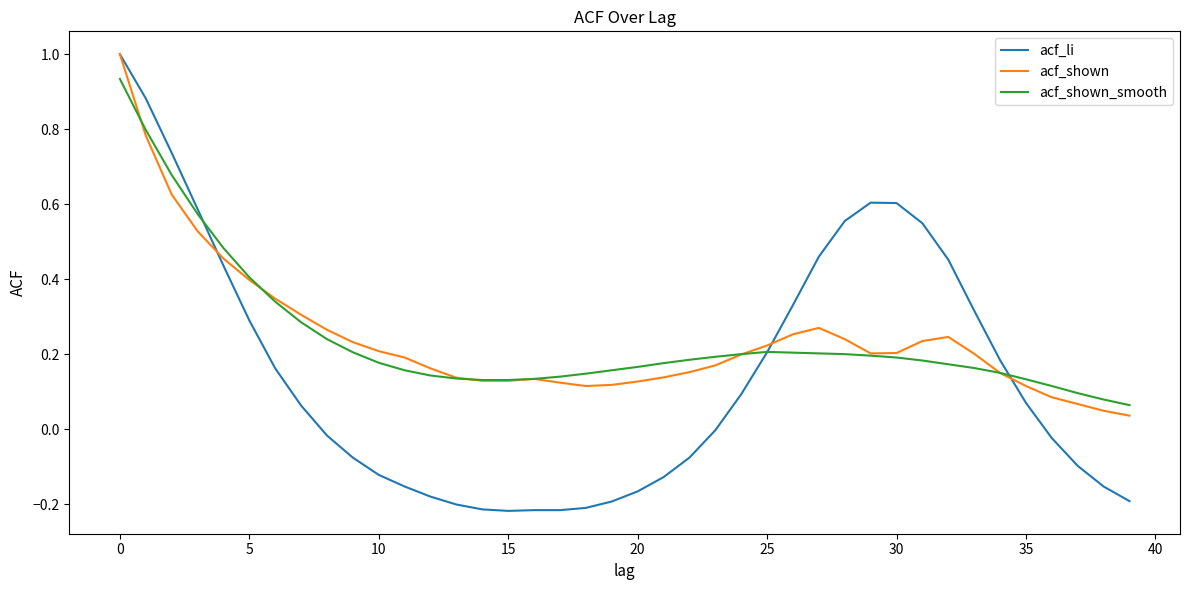

What is the highest value of the acf_li series?

1.0